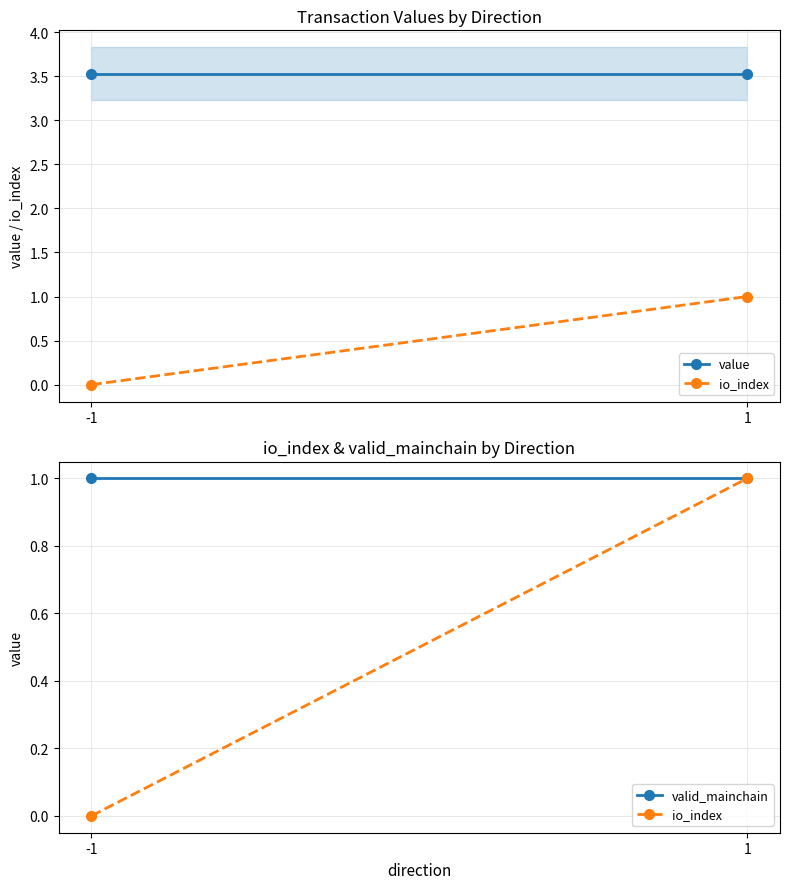

How many data points does each series have?

2